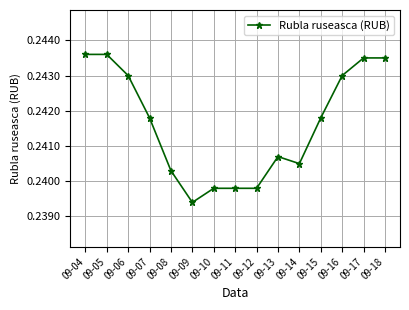

What is the sum of the values at 09-18 and 09-13?

0.5